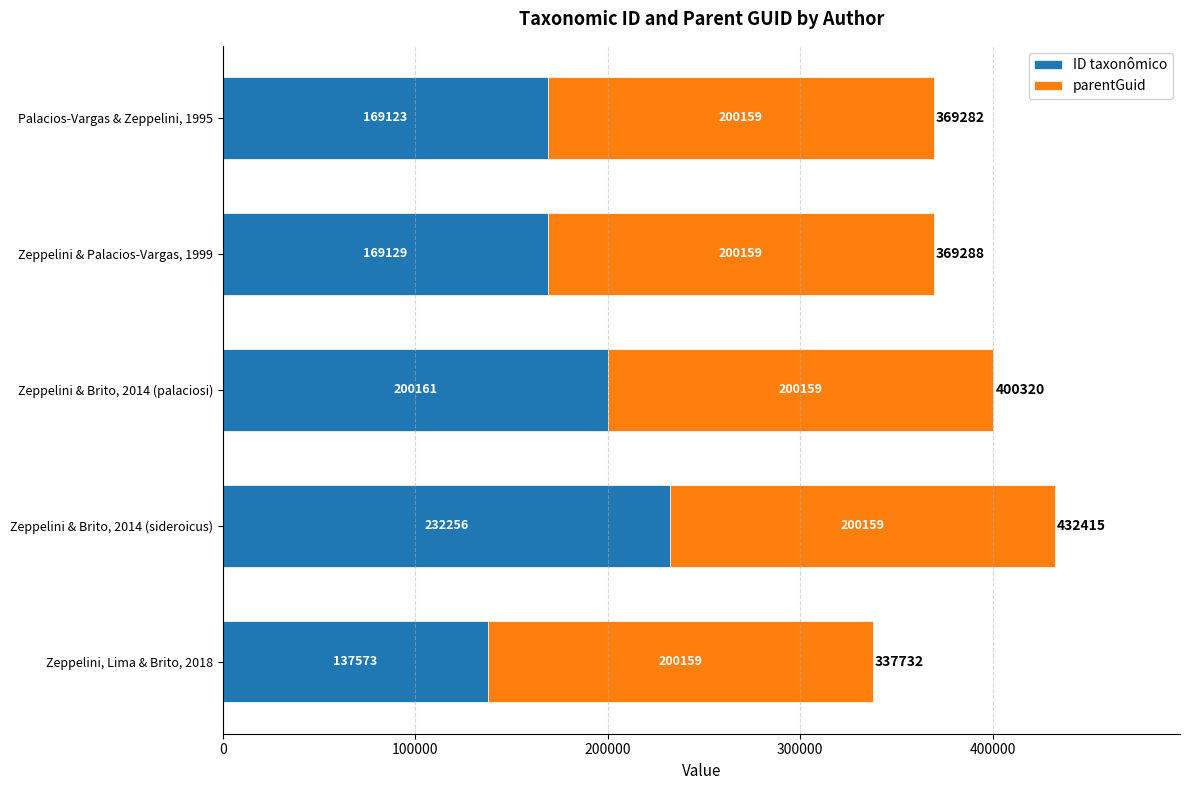

Read the ID taxonômico value at Zeppelini, Lima & Brito, 2018, to the nearest 50.

137550